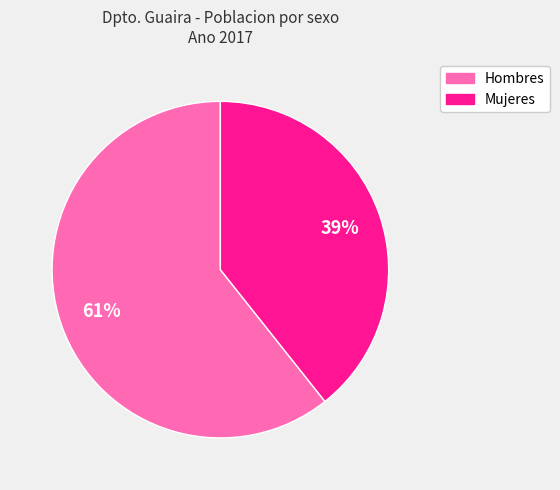

To the nearest percent, what percentage of the pie is Hombres?

61%